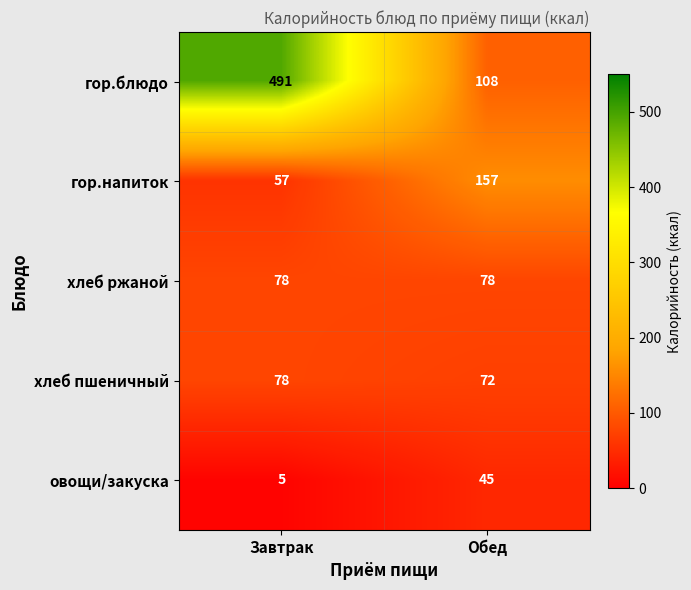

The гор.блюдо series shows 108 at Обед. True or false?

True